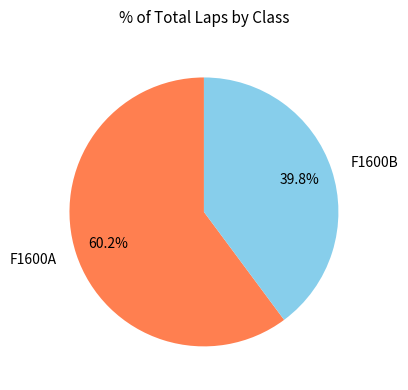

How many slices are in this pie chart?

2